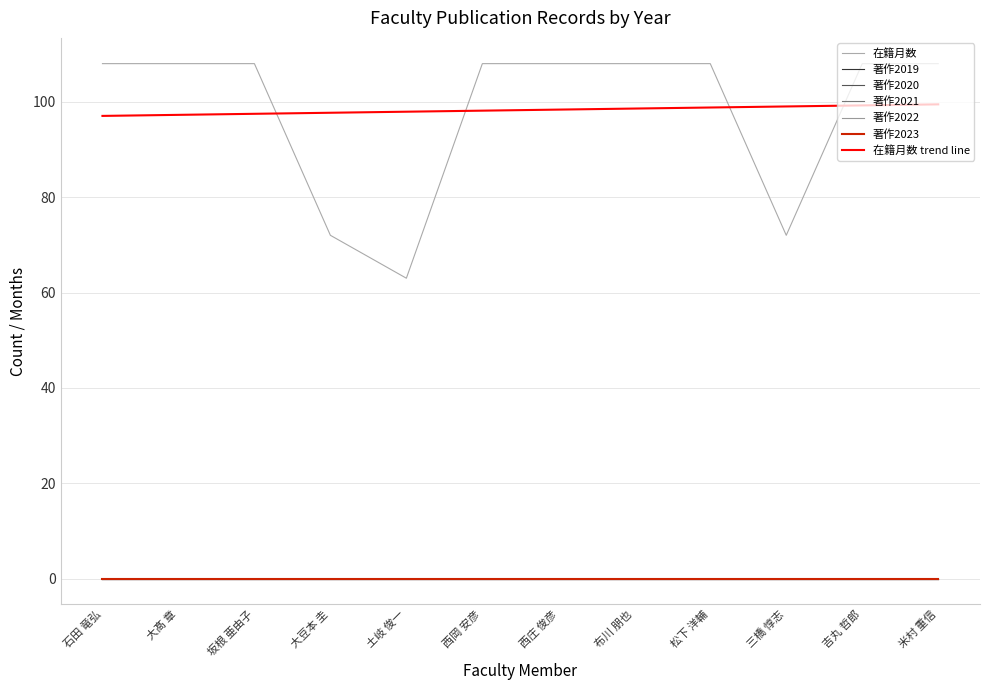

At 吉丸 哲郎, list the series in order from smallest to largest.

著作2019, 著作2020, 著作2021, 著作2022, 著作2023, 在籍月数